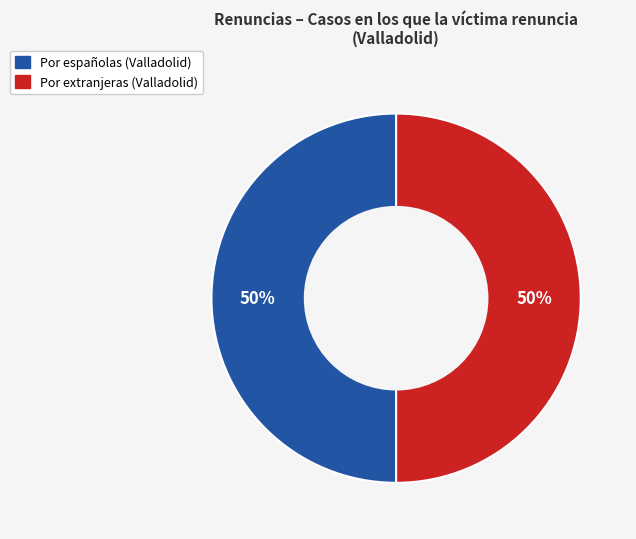

Approximately how many times larger is the value at Por extranjeras (Valladolid) compared to Por españolas (Valladolid)?

1.0